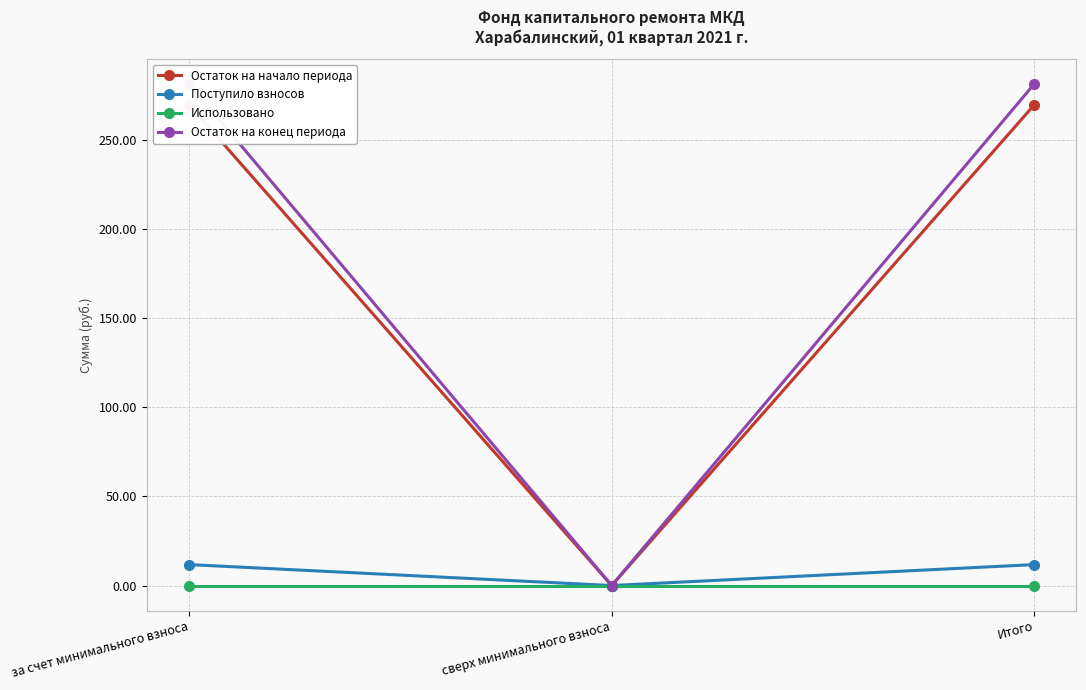

What is the total value across all series at за счет минимального взноса?

563.3